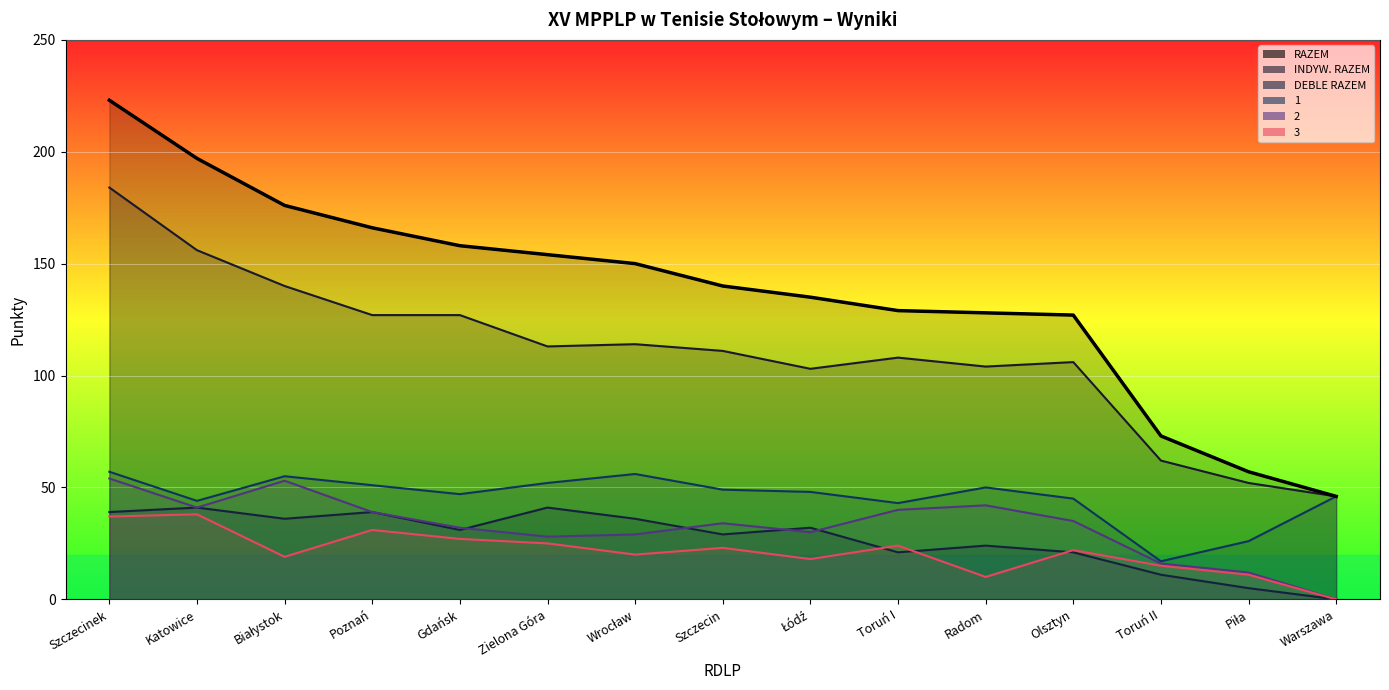

At which category is the sum across all series the highest?

Szczecinek